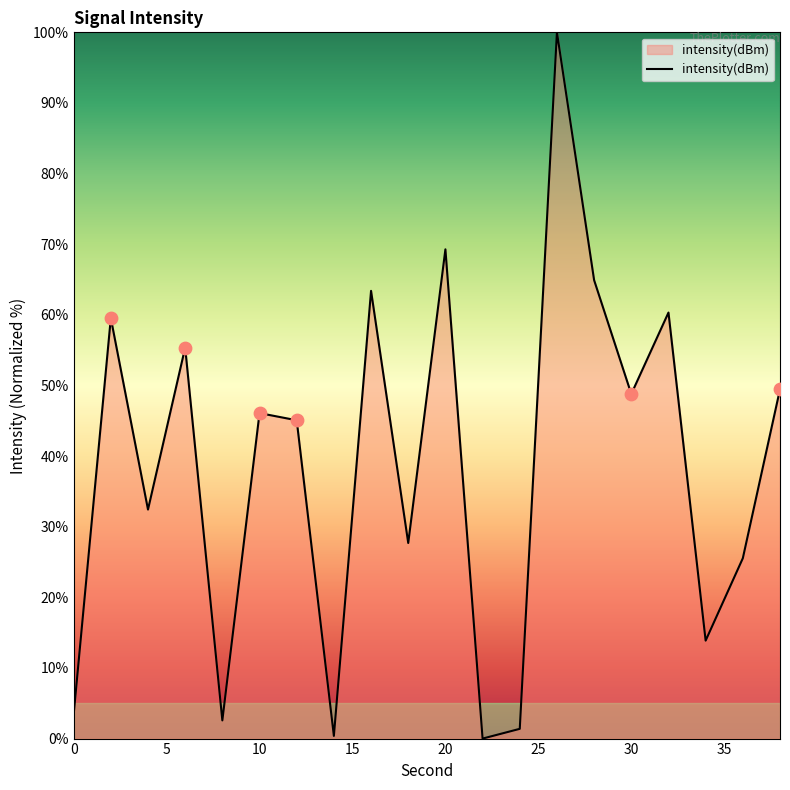

What is the greatest value displayed?

100.0